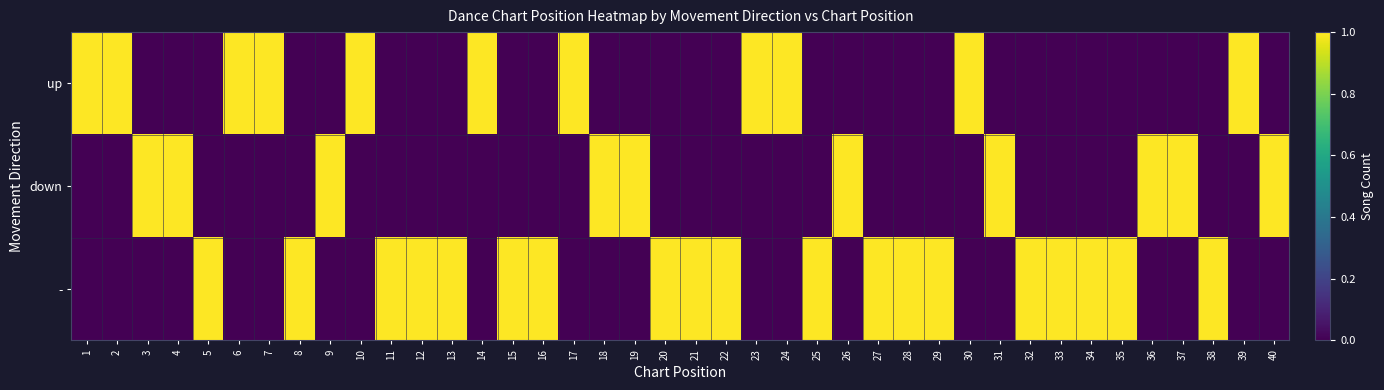

What is the total value across all series at 22?

1